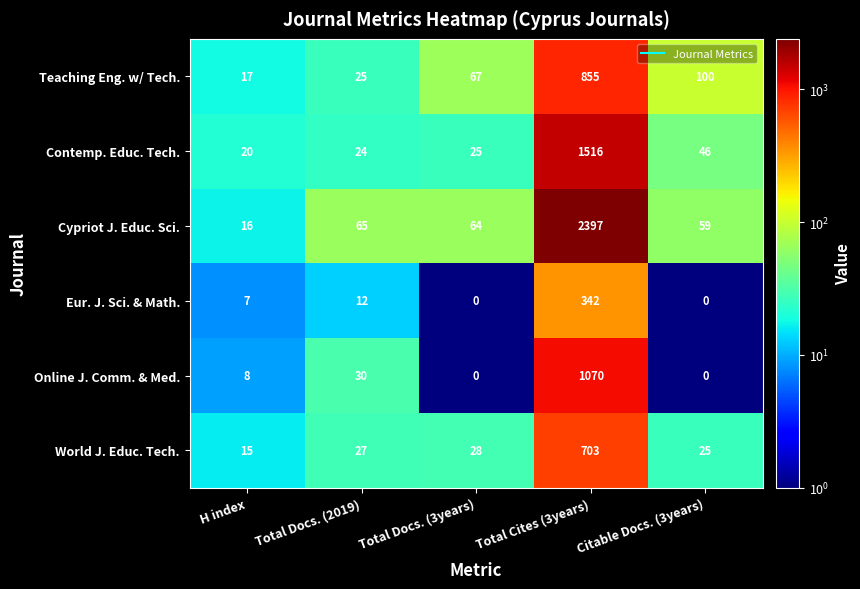

What is the spread (max minus min) of values at Total Docs. (2019)?

53